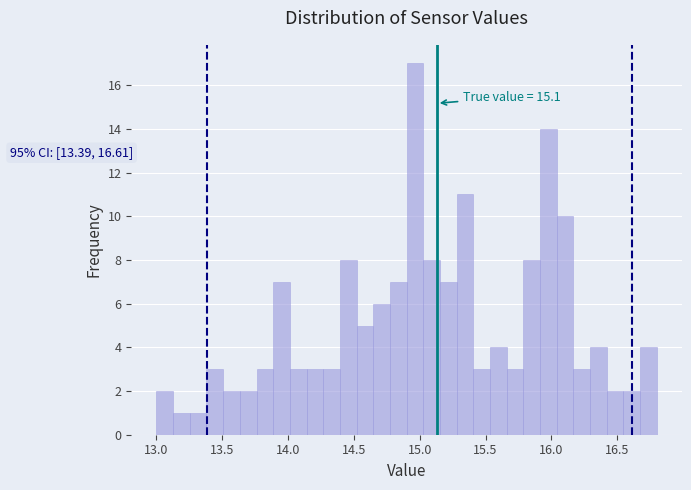

Read against the x-axis, roughly where is the centre of the tallest bar?

14.95